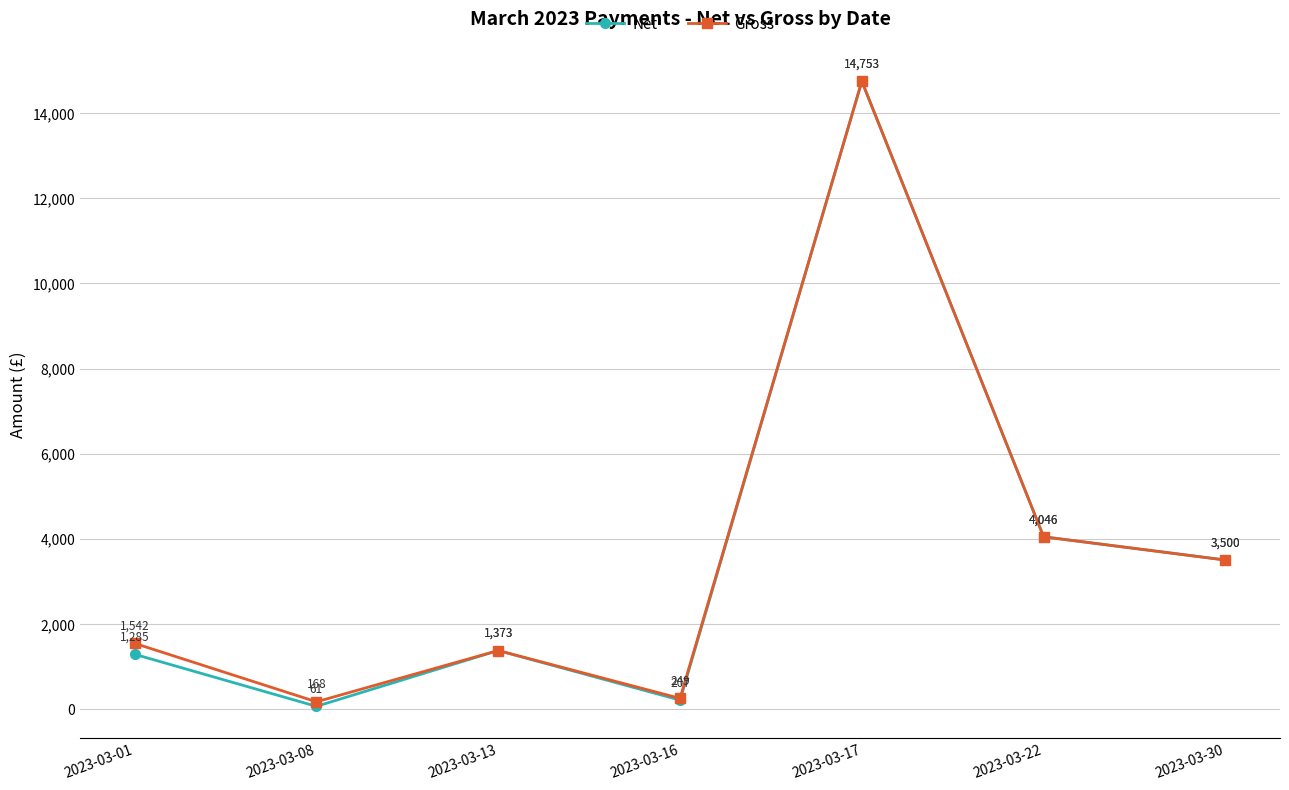

How many distinct data groups are displayed?

2